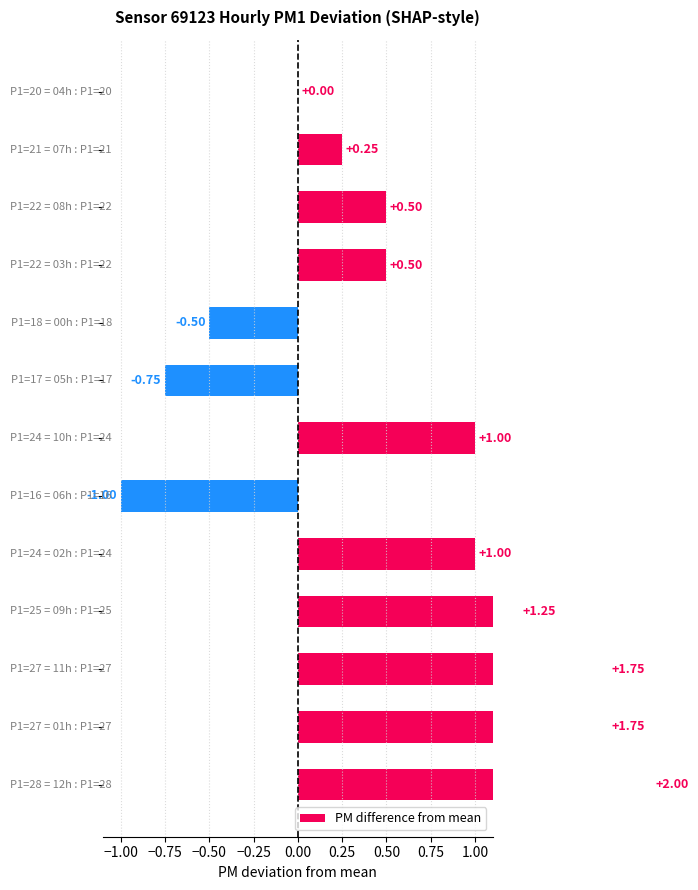

How many values are above zero?

9